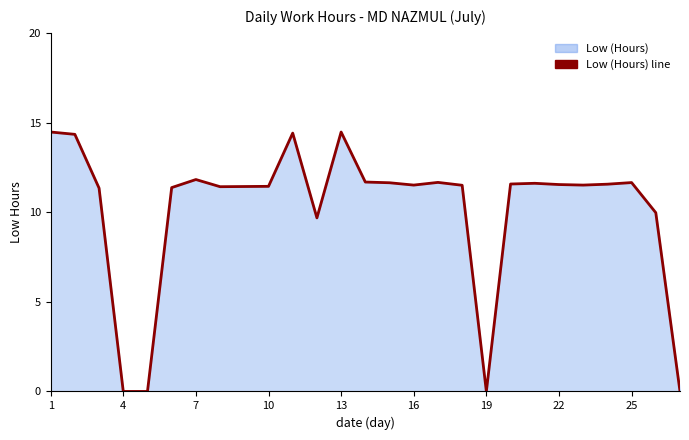

The chart shows a value of 11.5 at 17. True or false?

True